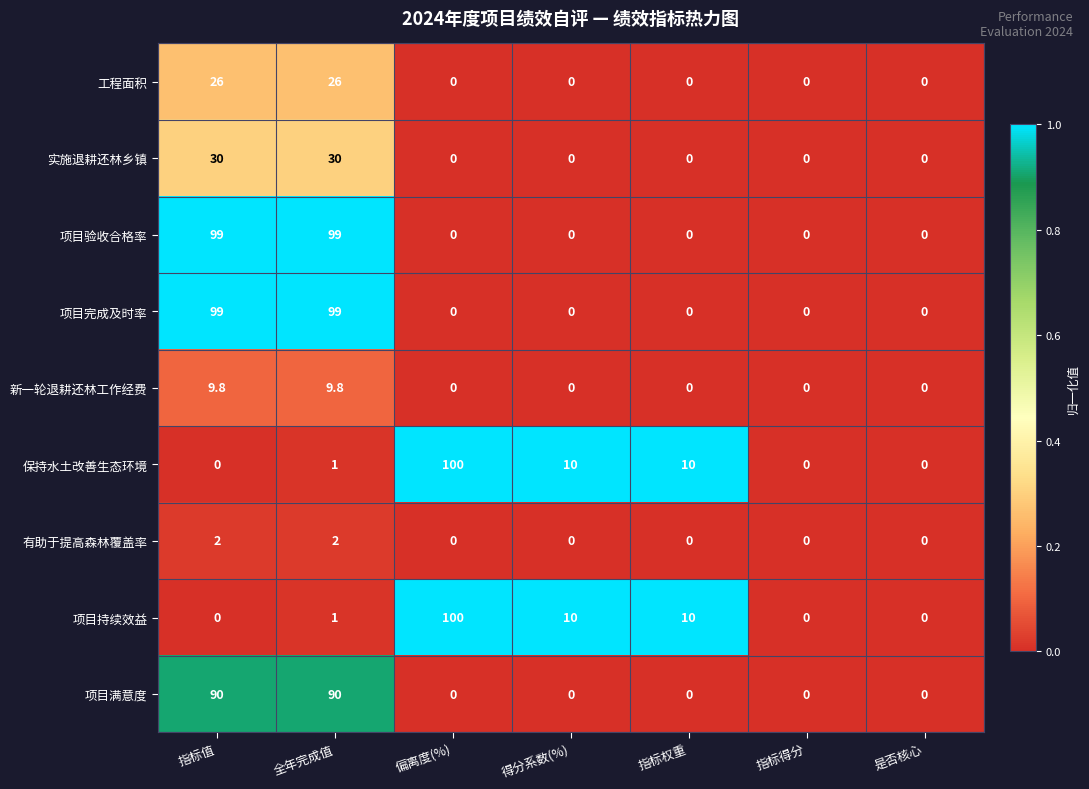

What is the approximate value of 保持水土改善生态环境 at 指标权重?

10.0